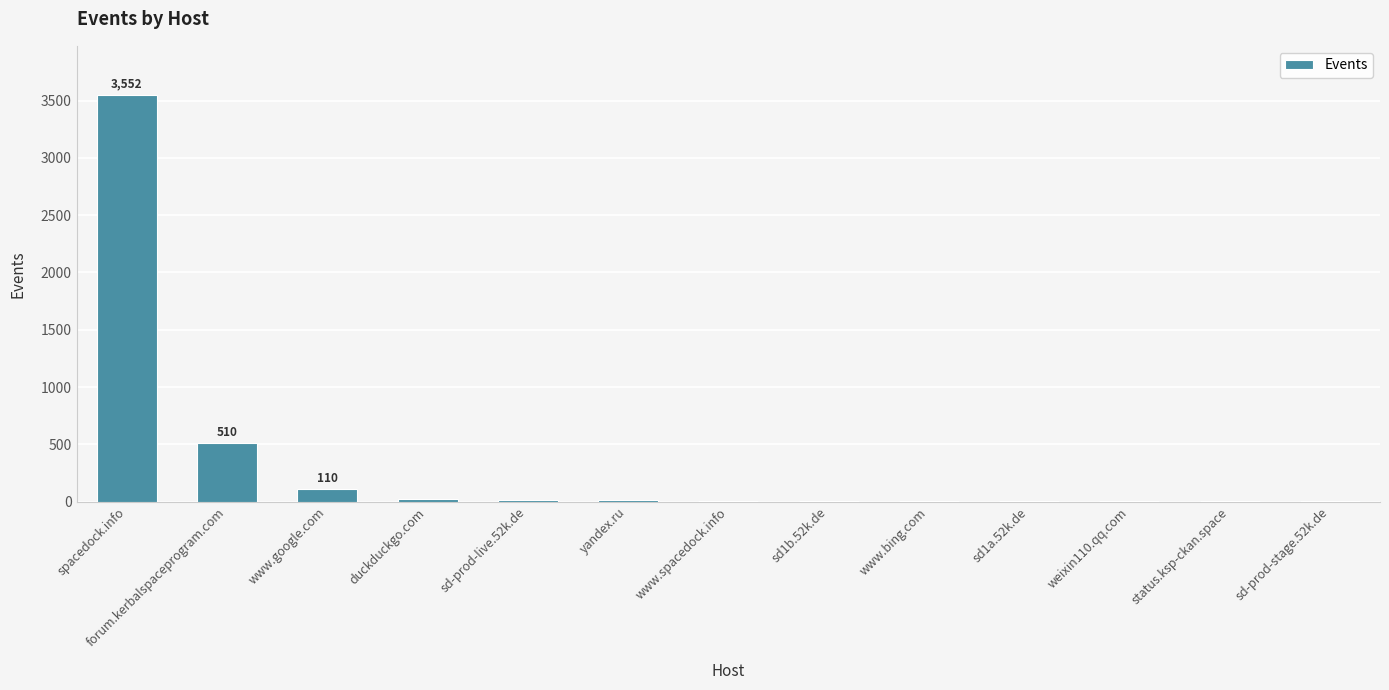

Where is the data nearest to the value 1777?

forum.kerbalspaceprogram.com